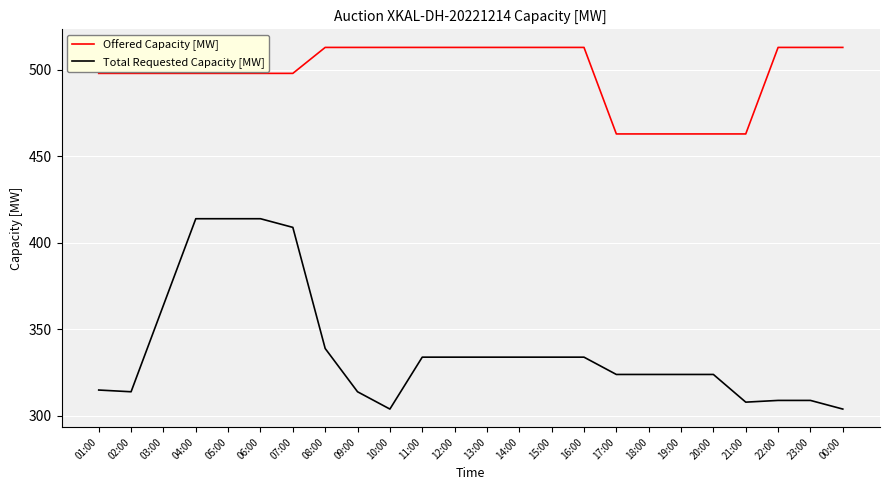

Between 02:00 and 15:00, which series saw the biggest shift?

Total Requested Capacity [MW]